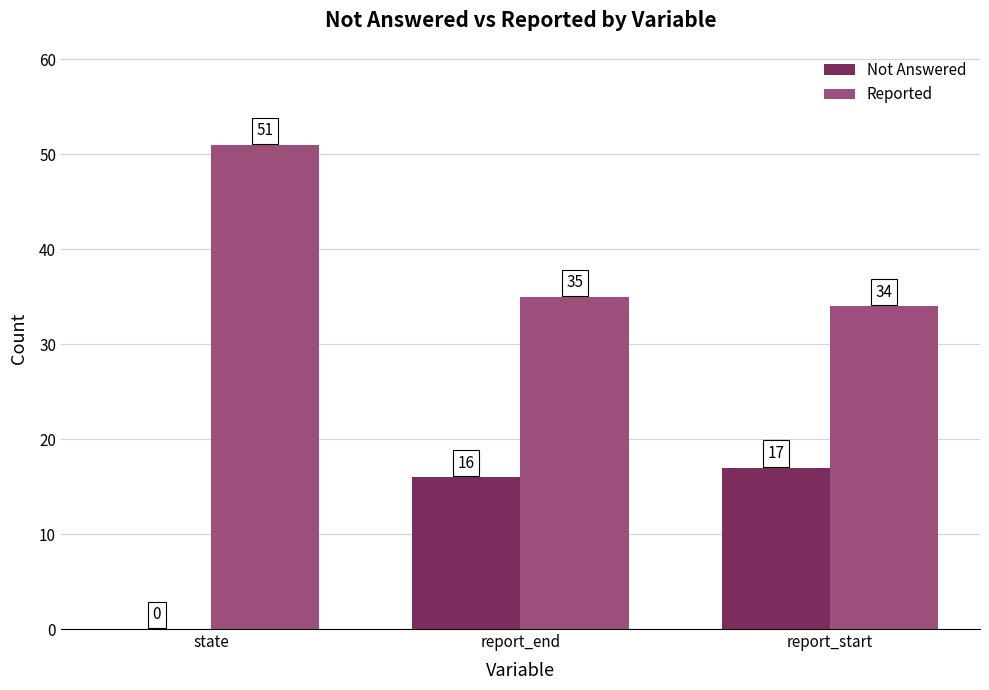

What is the average value of the Not Answered series?

11